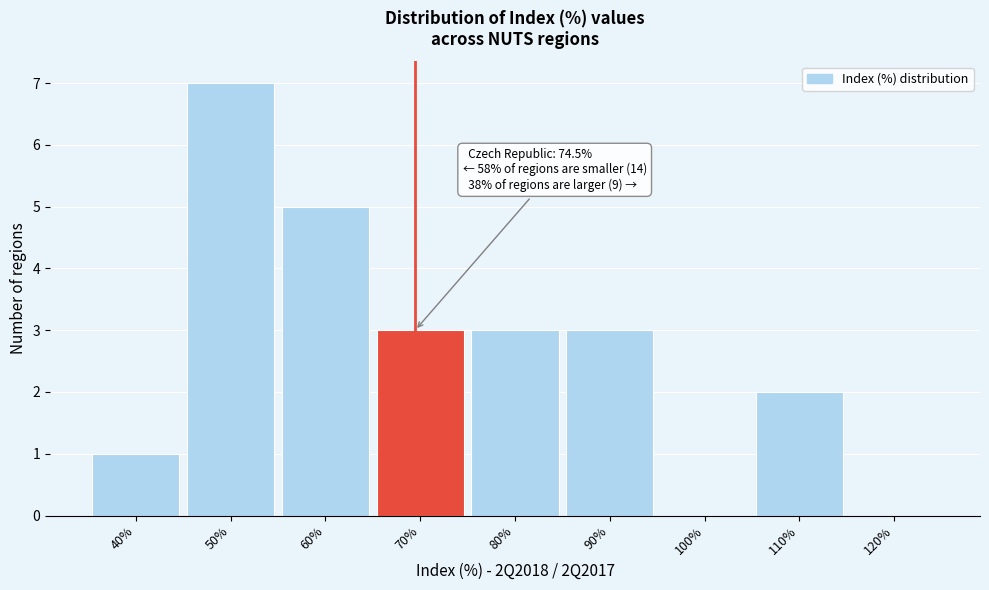

Reading left to right, extract all data points from this chart.

40%=1	50%=7	60%=5	70%=3	80%=3	90%=3	100%=0	110%=2	120%=0